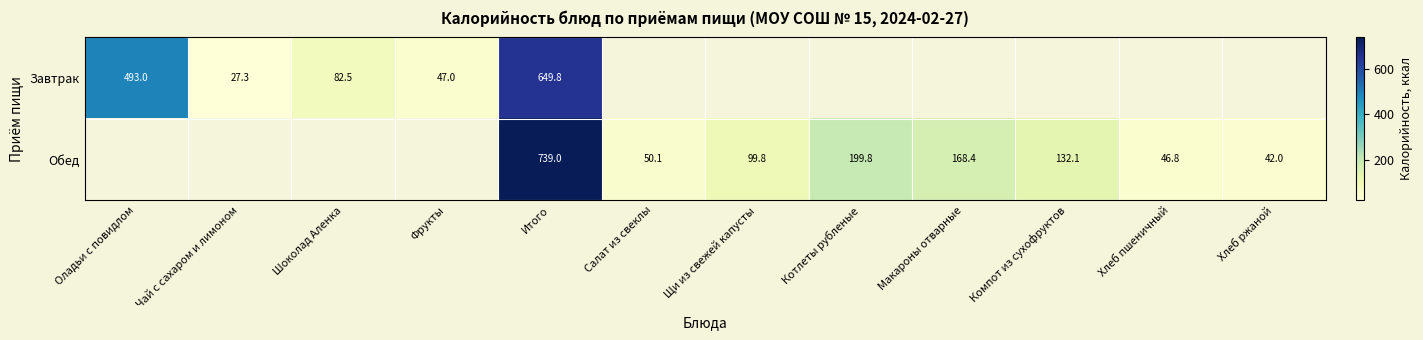

True or false: Обед has a value of 57.3 at Хлеб ржаной.

False